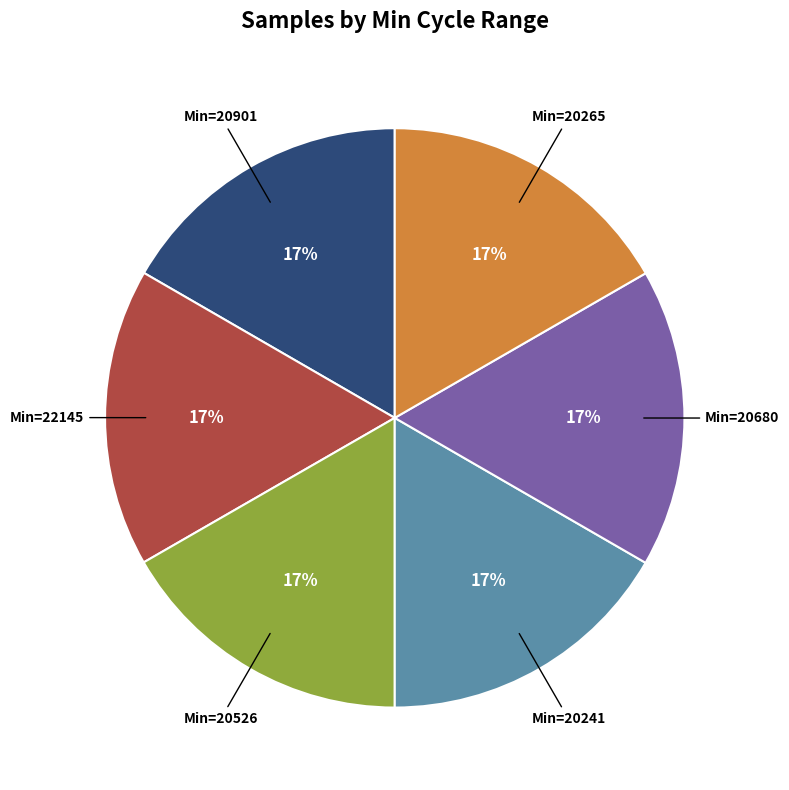

To the nearest percent, what is the average slice percentage?

17%